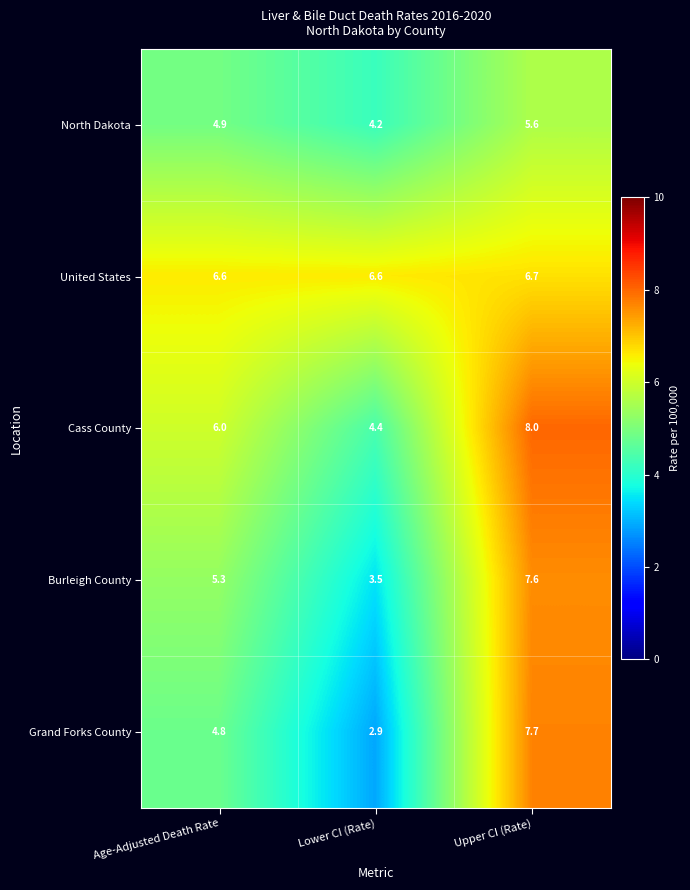

What is the total value across all series at Upper CI (Rate)?

35.6